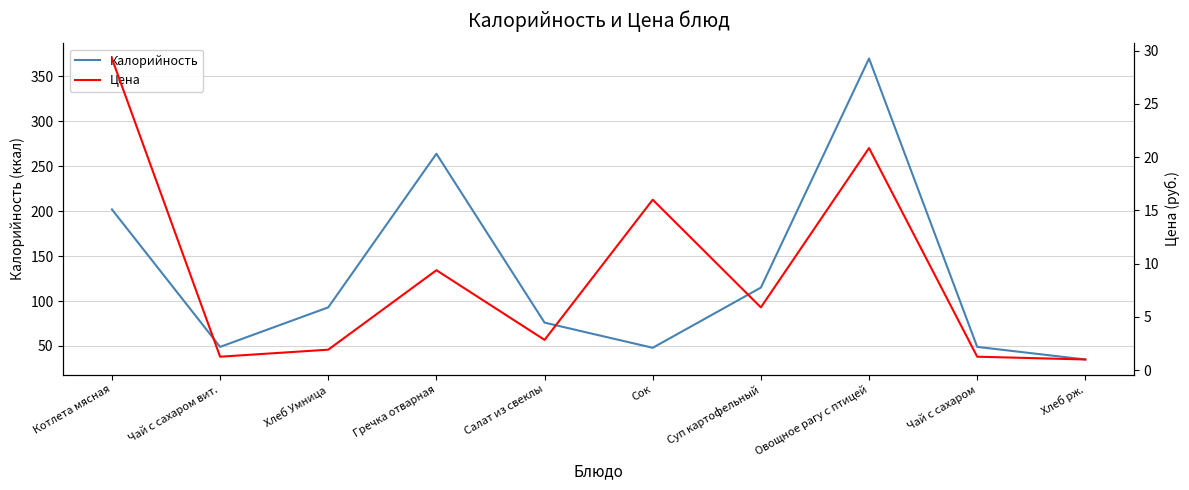

Where is the first local minimum for Калорийность?

Чай с сахаром вит.